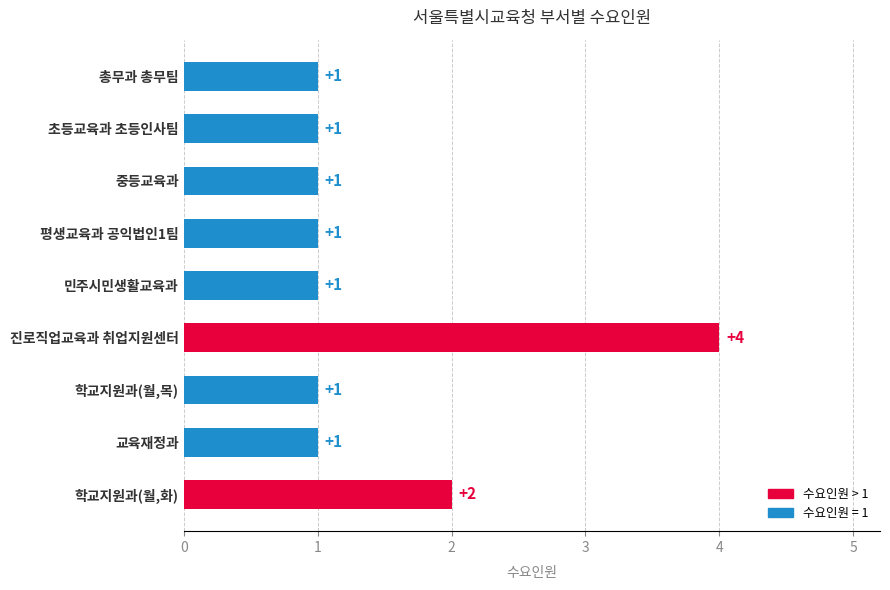

How many bars are there in total?

9